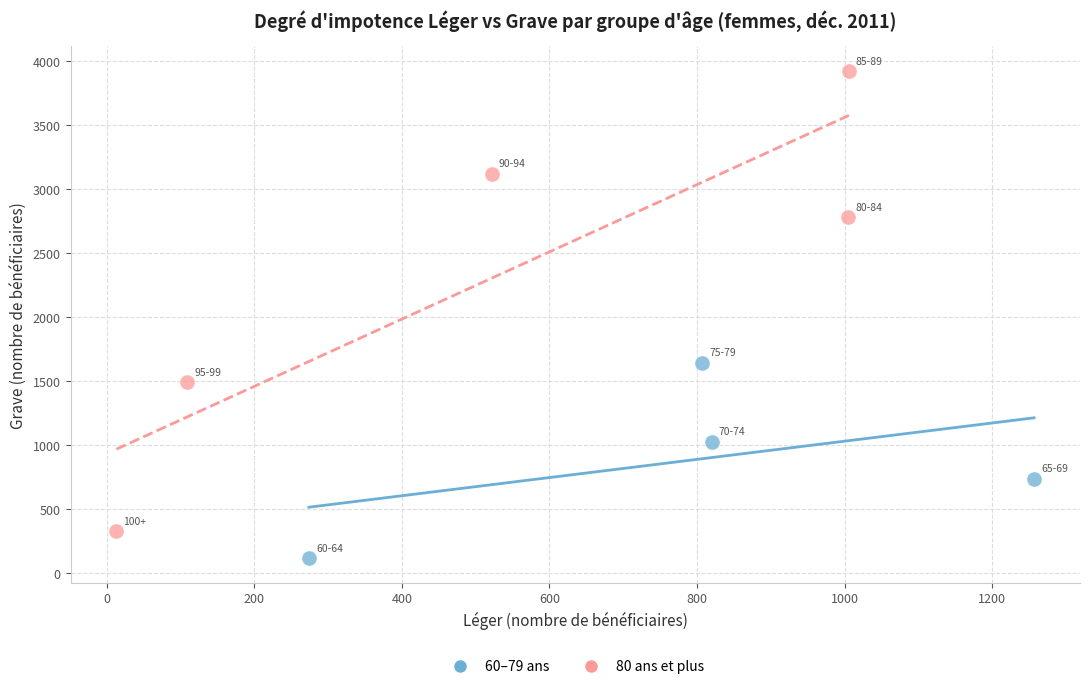

Which series contains the lowest Y value?

60–79 ans